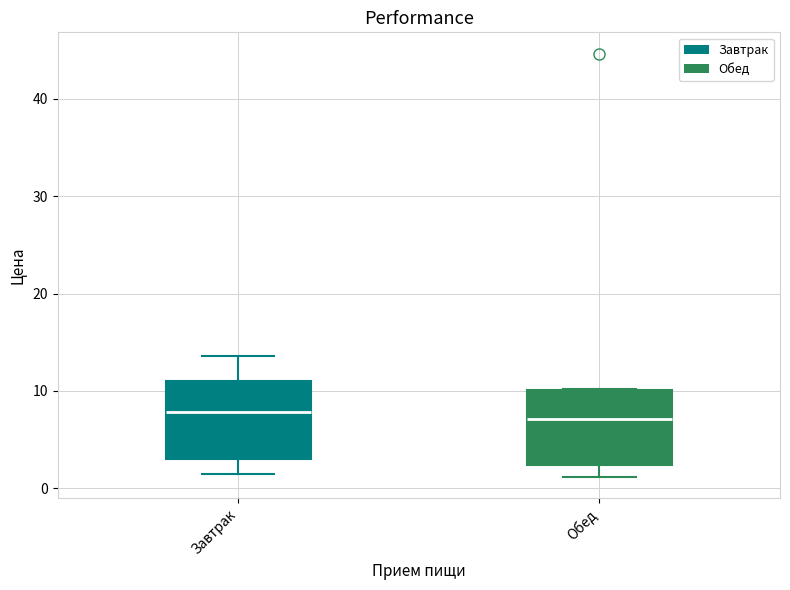

Reading left to right, transcribe this box plot: for each box, give where its median line is, the range the box spans, and where its two whiskers end, as read against the y-axis. The values are not printed on the chart, so give them approximately, as read against the axis.

Завтрак: median 8, box 3 to 11, whiskers 1 to 14
Обед: median 7, box 2 to 10, whiskers 1 to 10